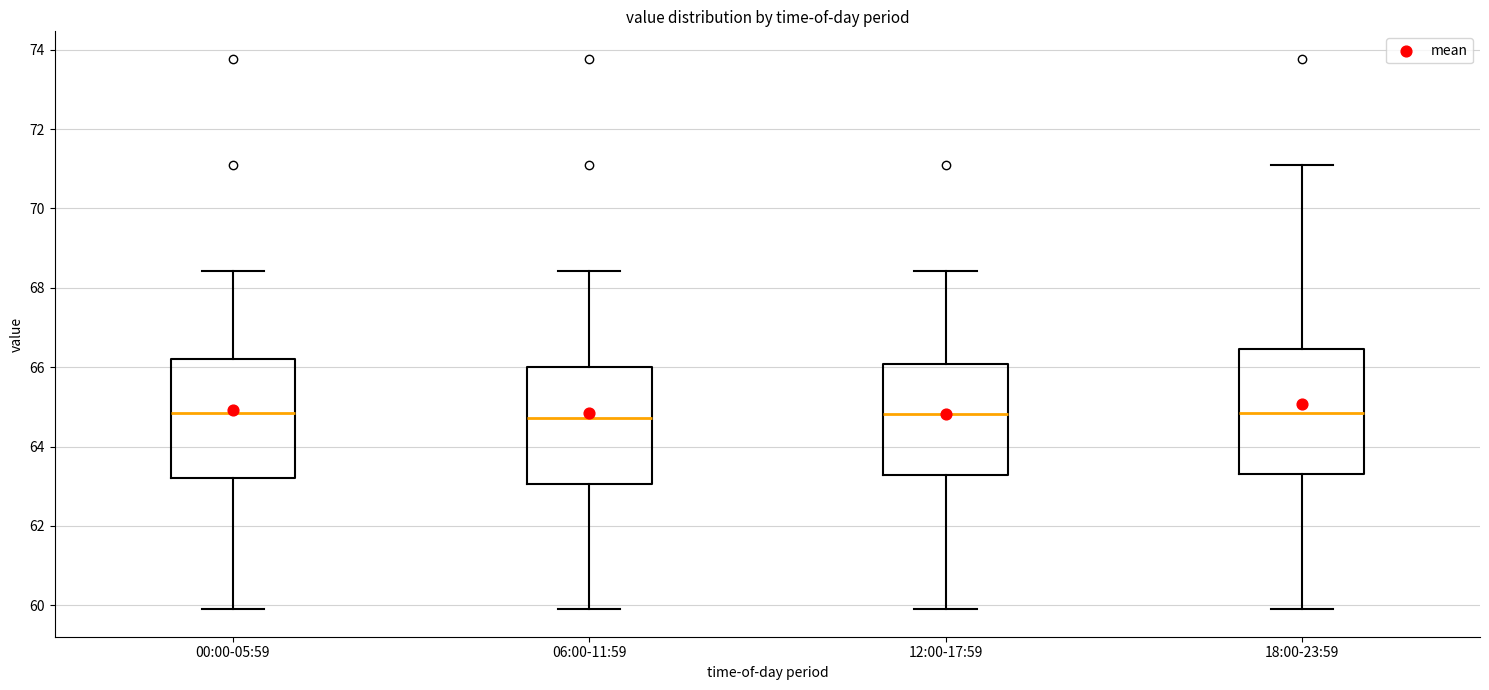

Where does the upper whisker of the box for 12:00-17:59 end on the y-axis? The values are not printed on the chart, so give them approximately, as read against the axis.

68.4